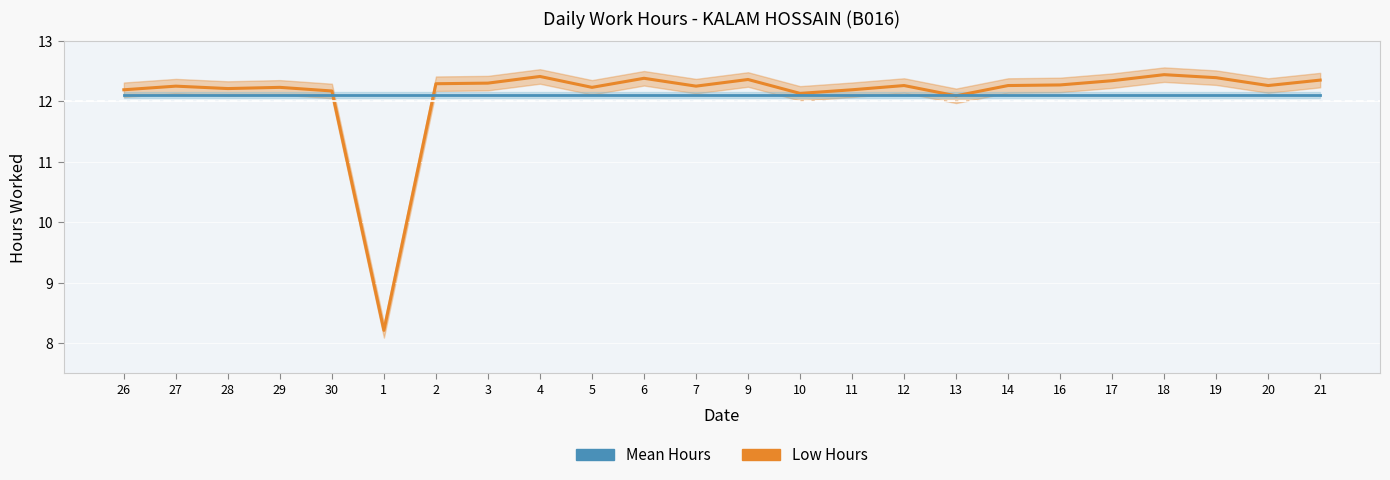

List the series in order of their peak value, highest first.

Low Hours, Mean Hours